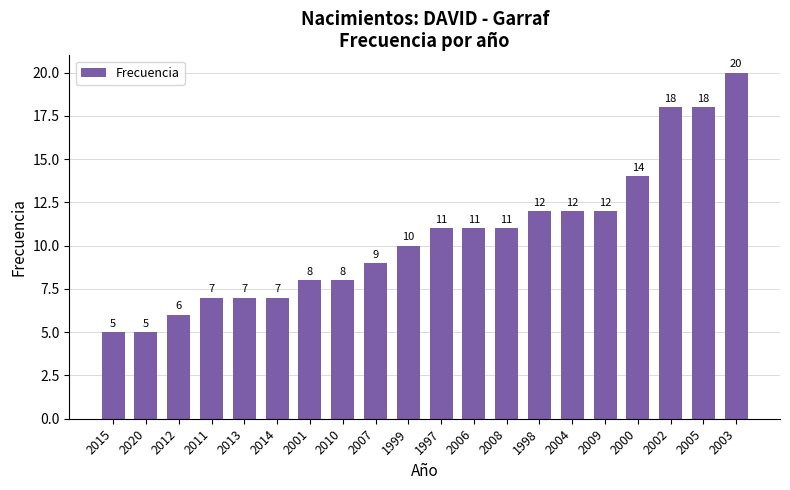

Between 2006 and 2002, which is larger?

2002